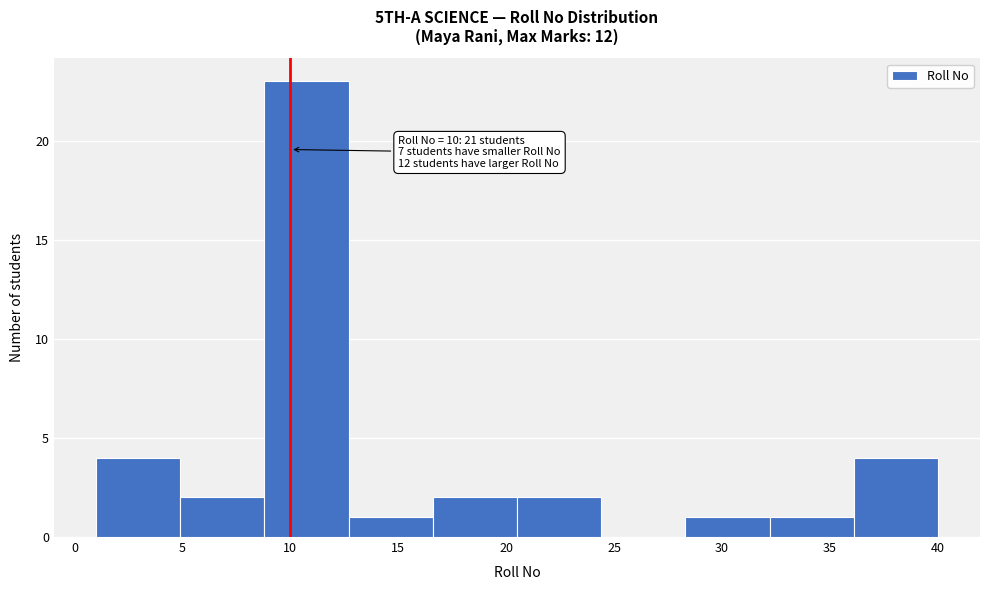

Which range on the x-axis has the tallest bar?

8.8 to 12.7